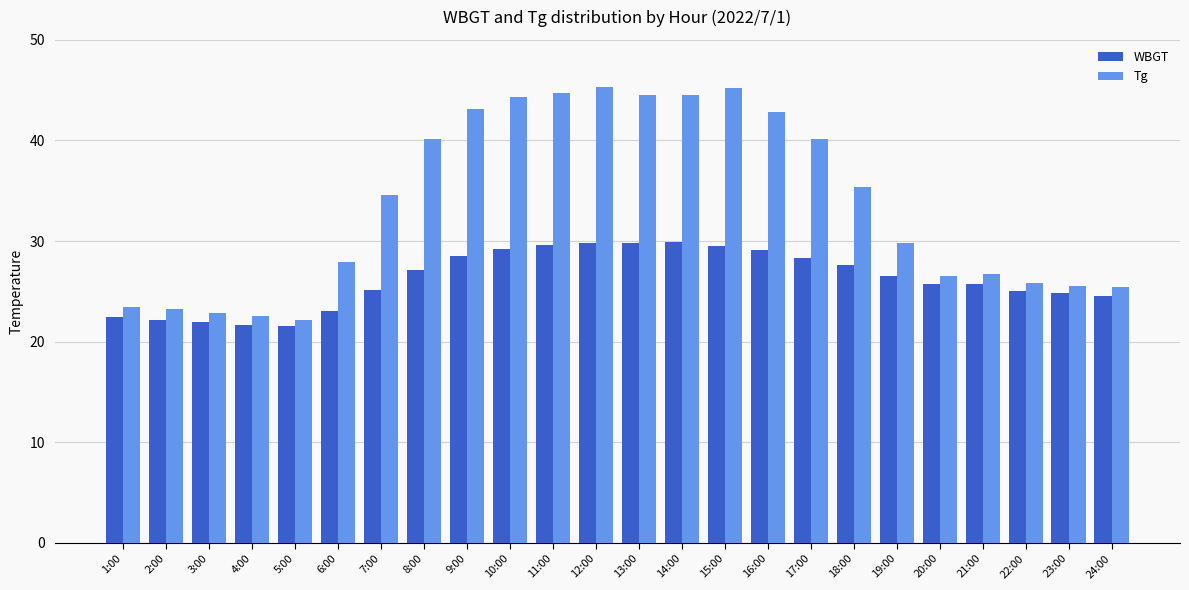

At 20:00, list the series in order from largest to smallest.

Tg, WBGT